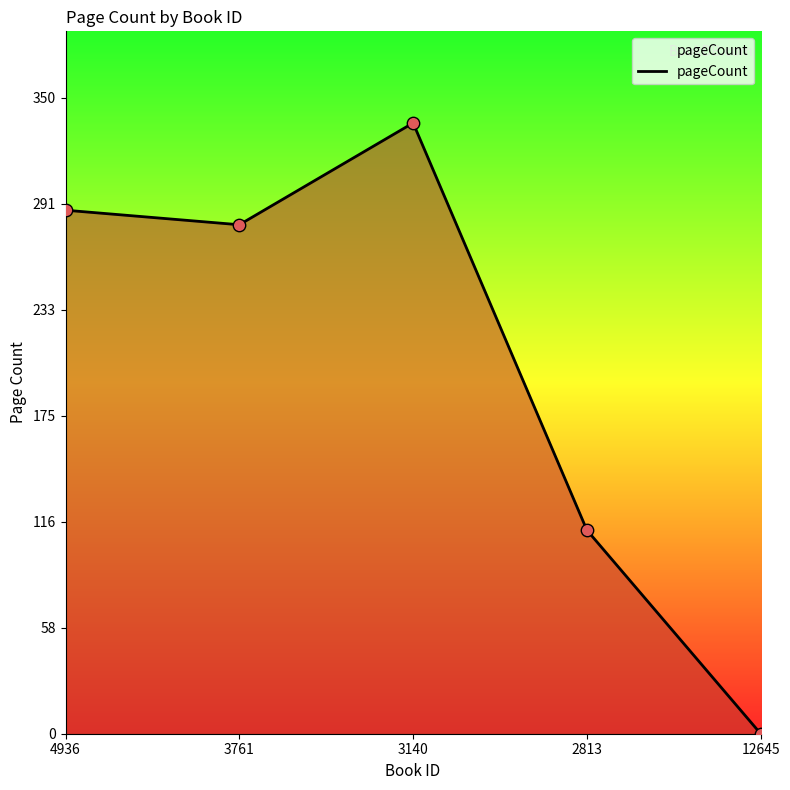

What is the change in value from 3140 to 2813?

-224